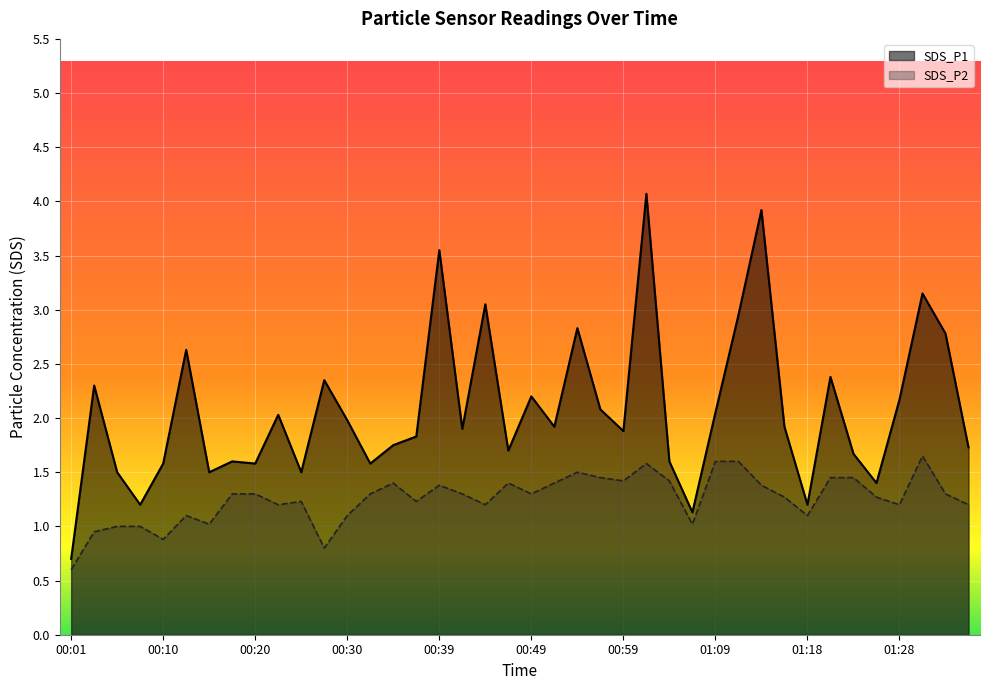

How many categories are shown in the chart?

40